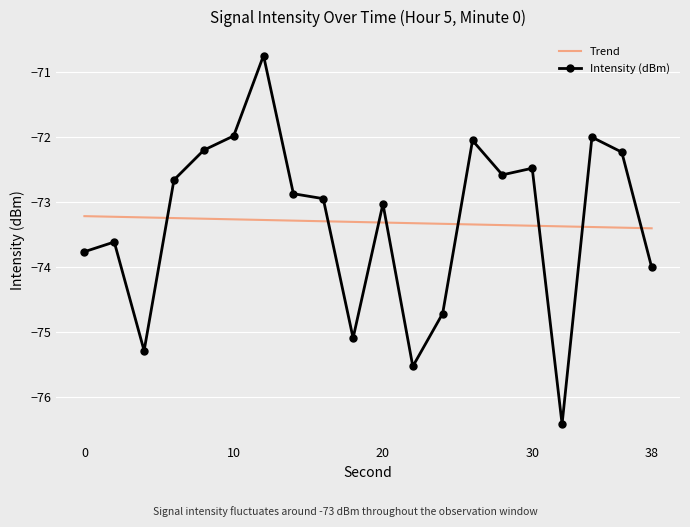

Reading left to right, transcribe all the data shown in this chart.

0=-73.8	2=-73.6	4=-75.3	6=-72.7	8=-72.2	10=-72.0	12=-70.8	14=-72.9	16=-72.9	18=-75.1	20=-73.0	22=-75.5	24=-74.7	26=-72.1	28=-72.6	30=-72.5	32=-76.4	34=-72.0	36=-72.2	38=-74.0